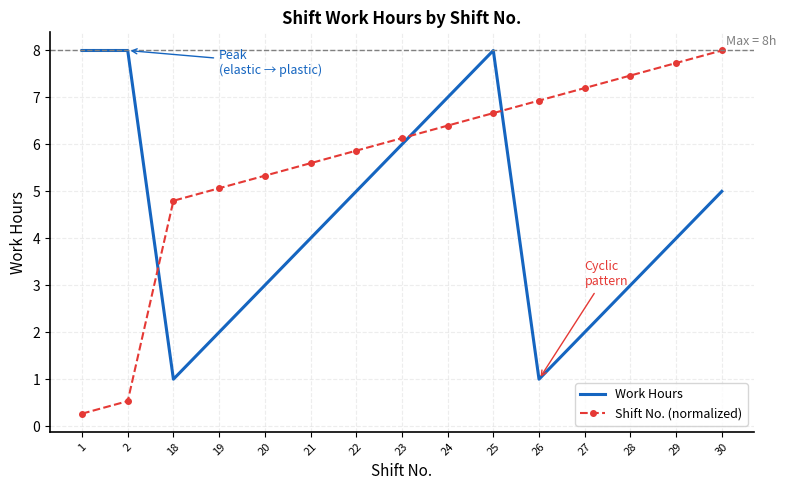

What is the difference between the maximum and minimum values in the Work Hours series?

7.0